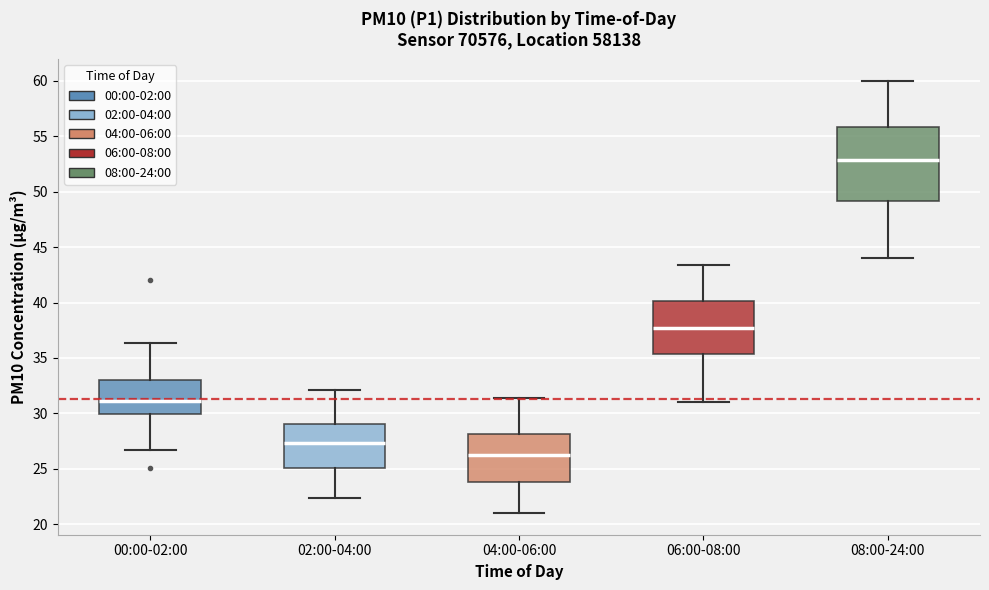

Reading left to right, read every box against the y-axis: the position of its median line, the range the box covers, and the ends of its whiskers. The values are not printed on the chart, so give them approximately, as read against the axis.

00:00-02:00: median 31.0, box 30.0 to 33.0, whiskers 26.5 to 36.5
02:00-04:00: median 27.5, box 25.0 to 29.0, whiskers 22.5 to 32.0
04:00-06:00: median 26.0, box 24.0 to 28.0, whiskers 21.0 to 31.5
06:00-08:00: median 37.5, box 35.5 to 40.0, whiskers 31.0 to 43.5
08:00-24:00: median 53.0, box 49.0 to 56.0, whiskers 44.0 to 60.0